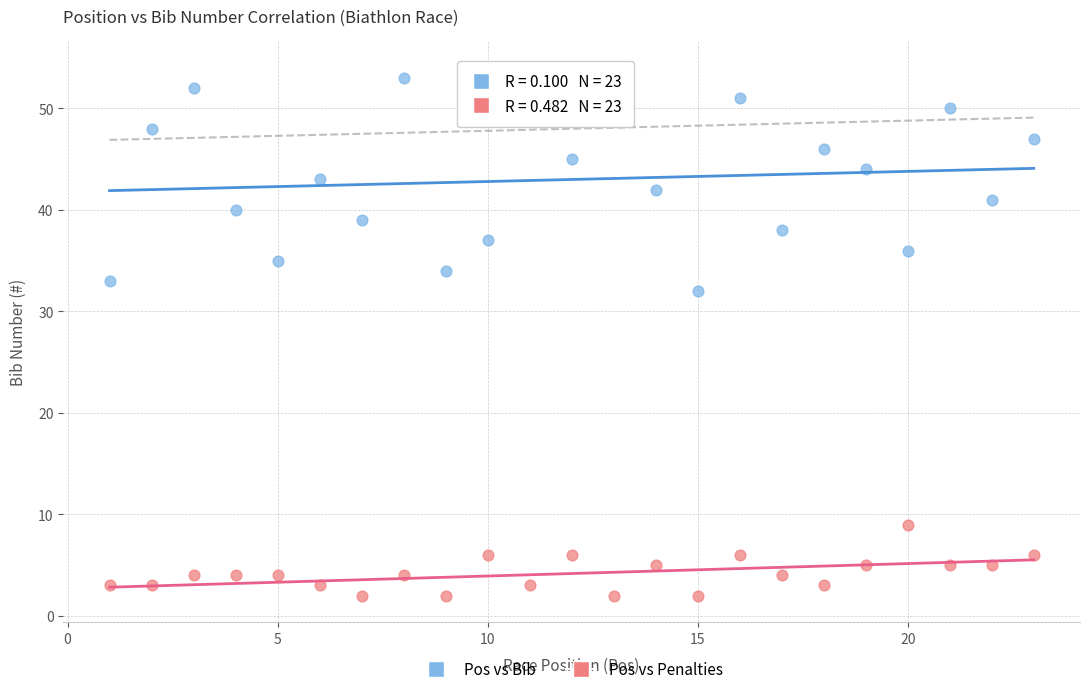

Across all data points, what is the range of Y values (max minus min)?

52